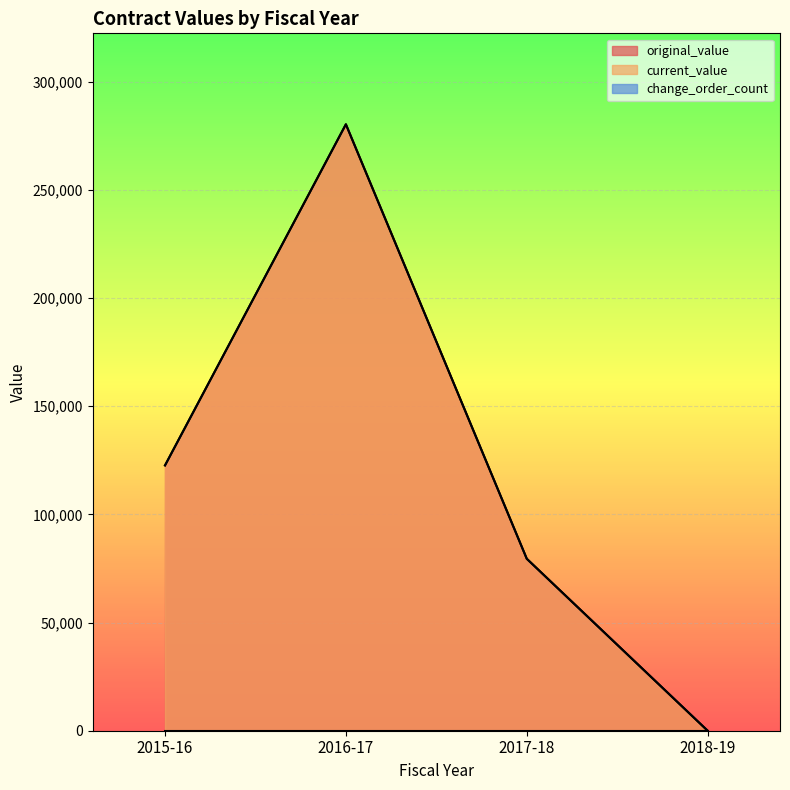

What is the total value across all series at 2016-17?

388442.9